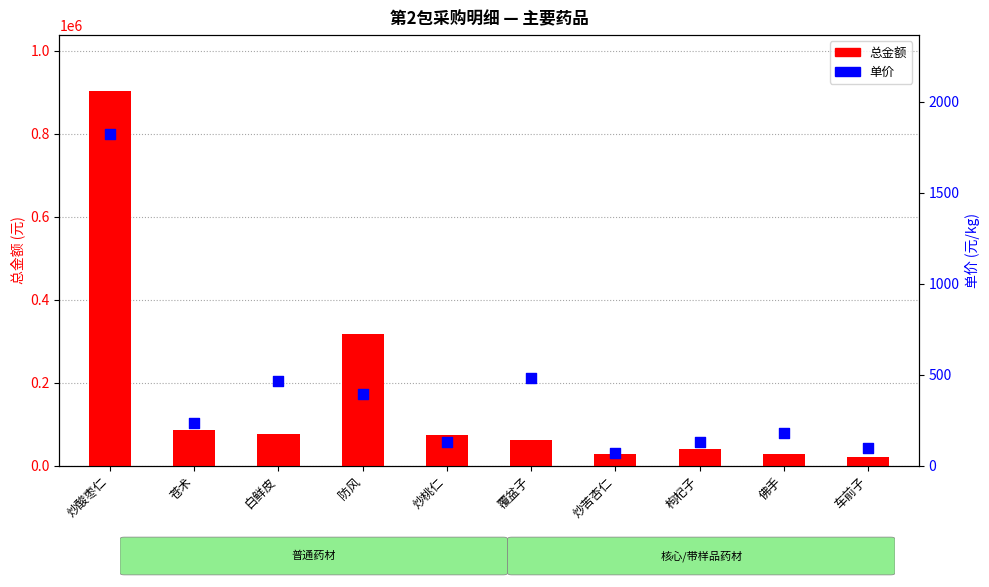

Which series has the largest total across all categories?

总金额